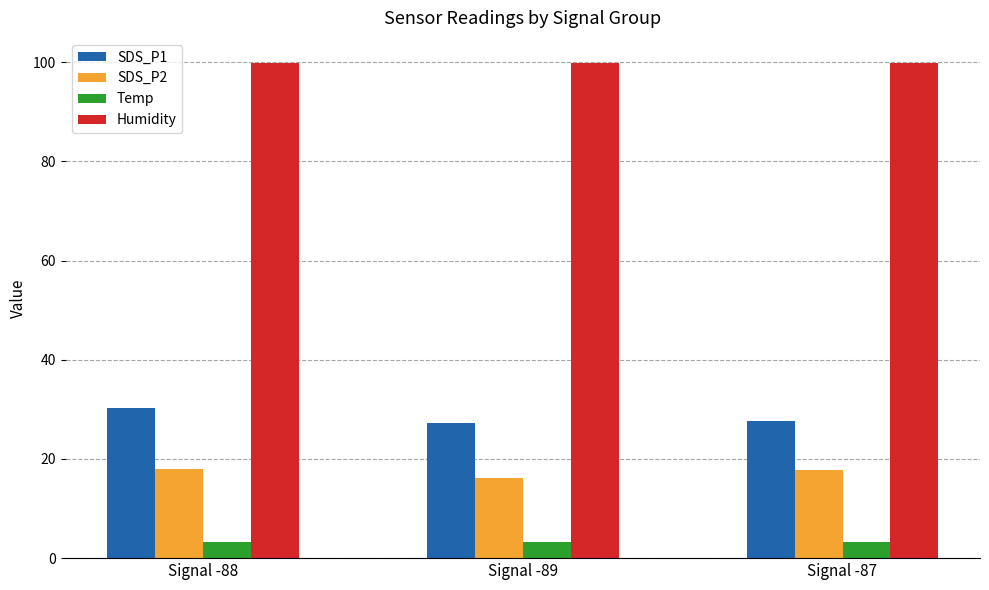

What is the spread (max minus min) of values at Signal -88?

96.6